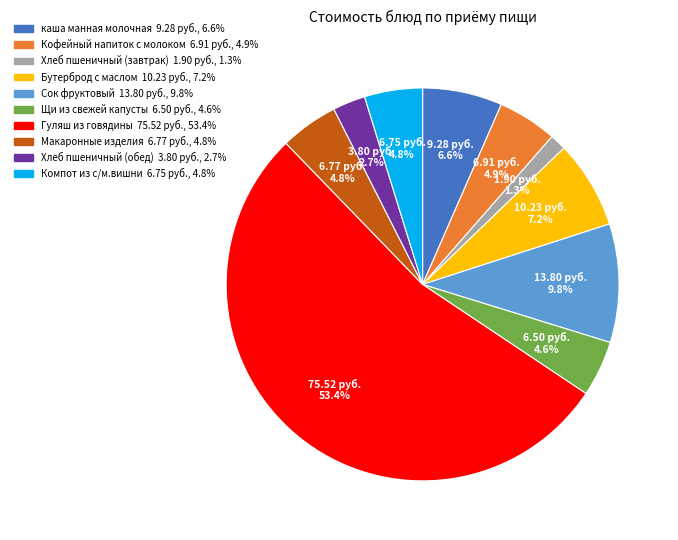

Is there any slice that represents more than half of the pie?

Yes